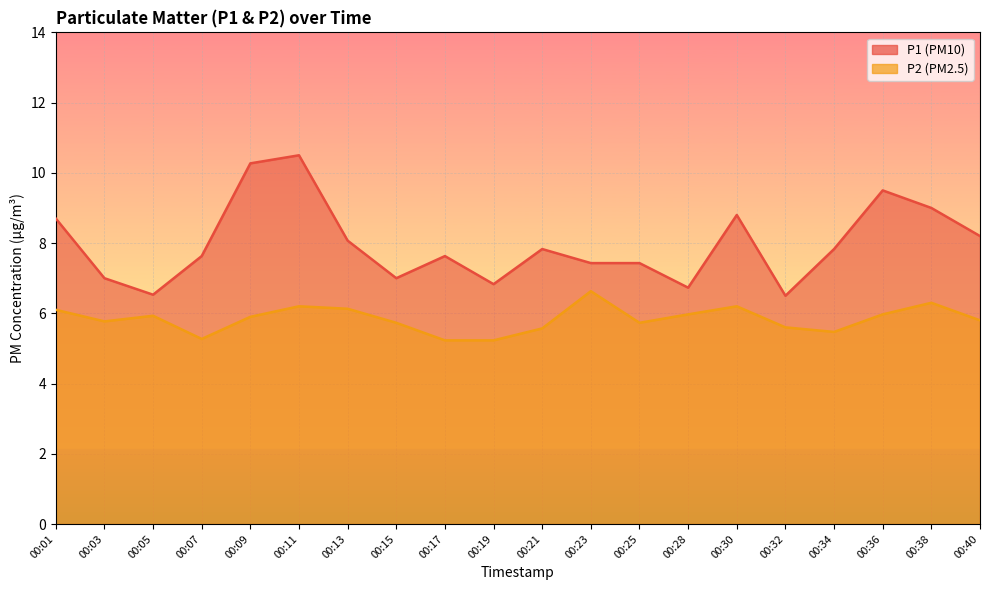

What are all the series names shown in the legend?

P1, P2